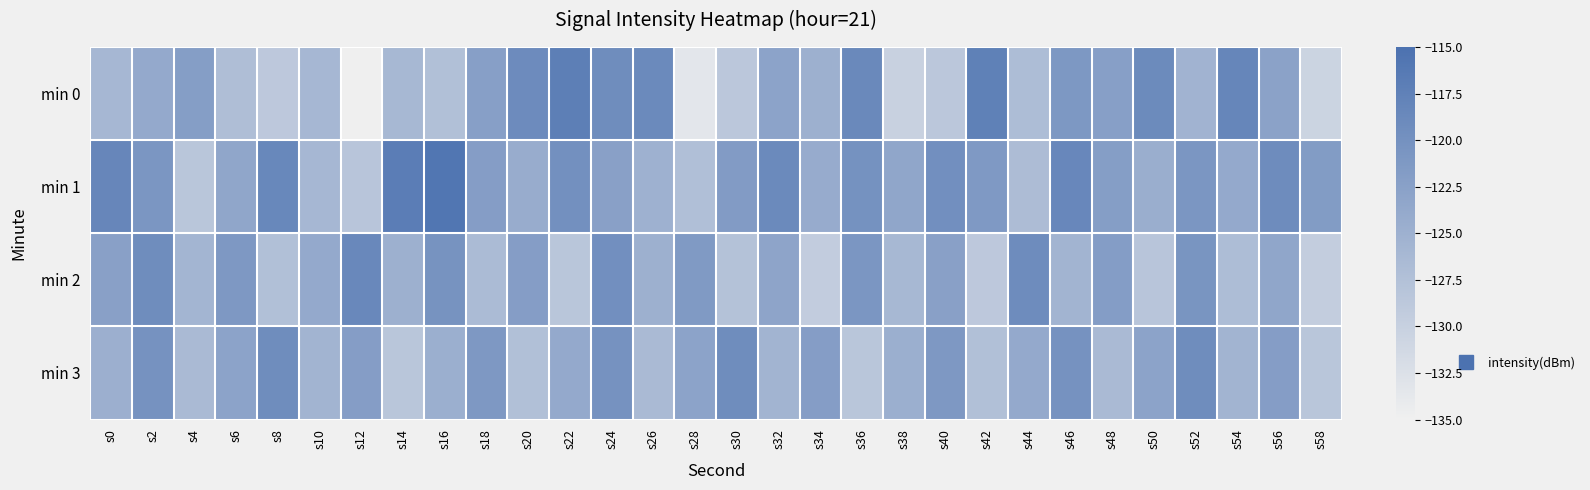

What is the minimum value shown in the chart?

-134.9